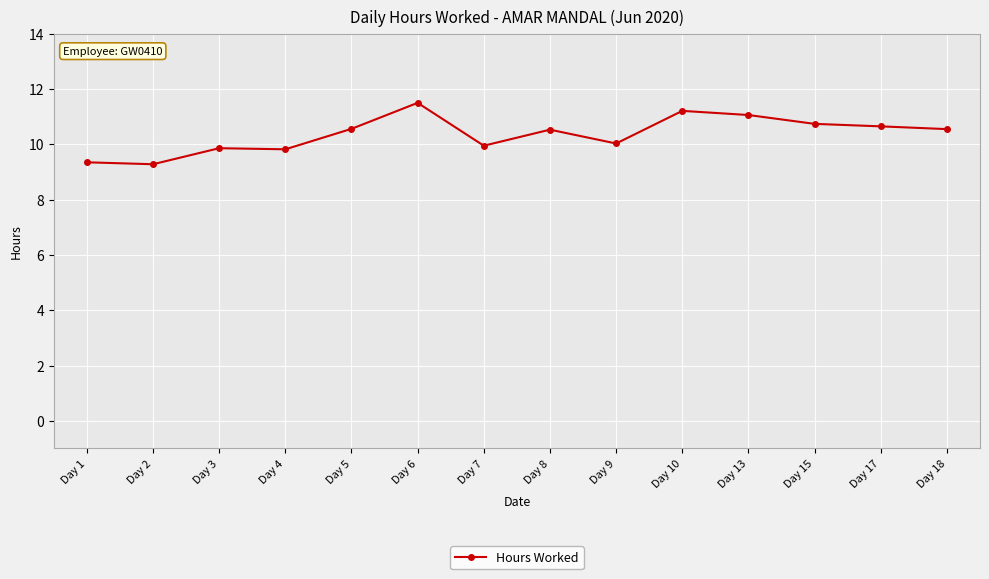

The value at Day 10 is 11.2. True or false?

True